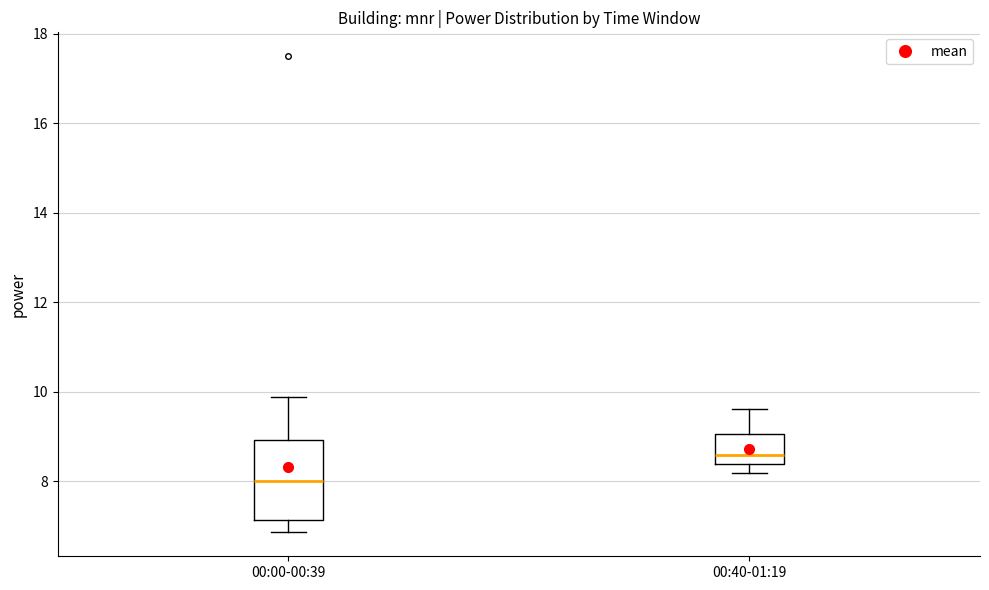

Which box has the highest median line?

00:40-01:19